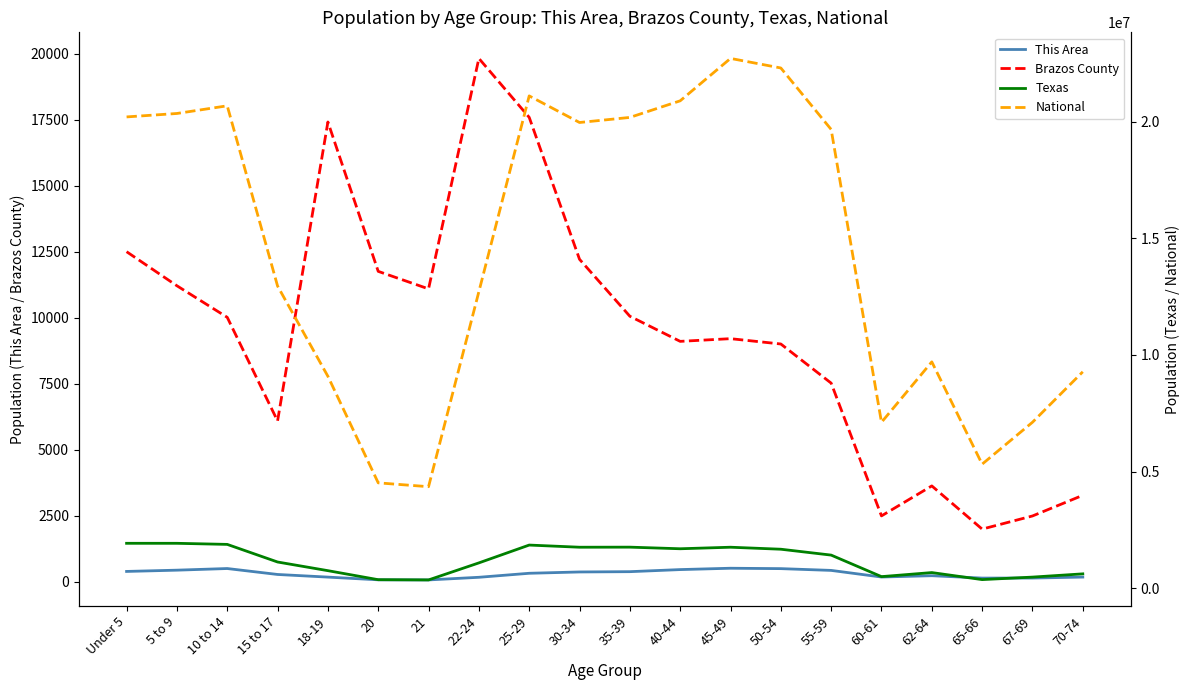

List the series in order of their peak value, lowest first.

This Area, Brazos County, Texas, National